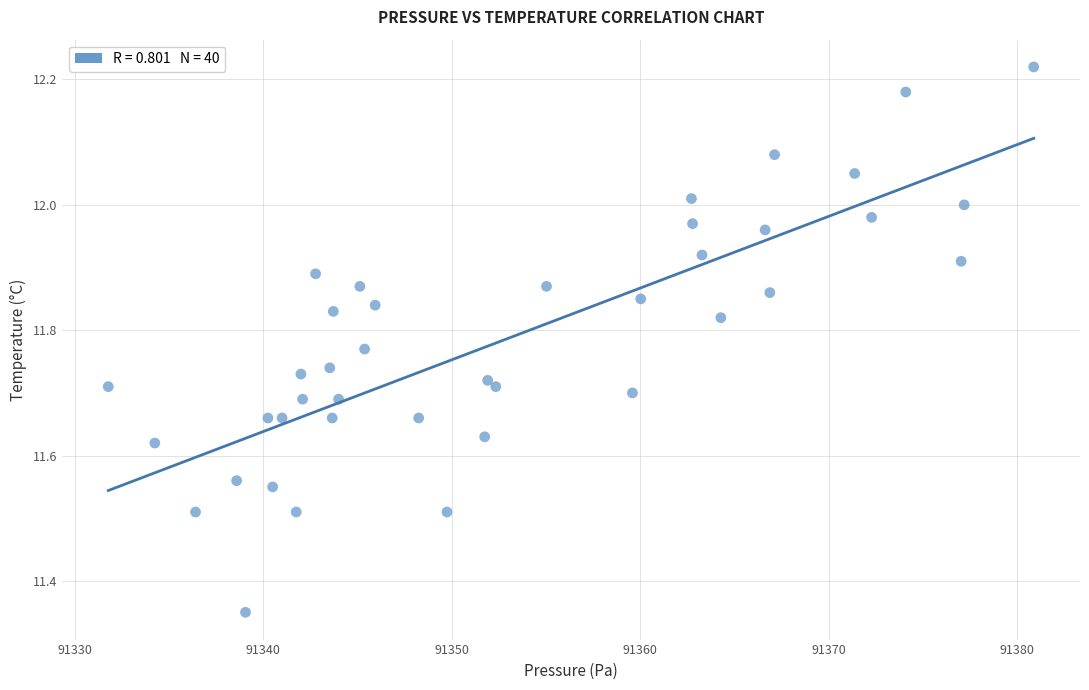

What is the range of Y values (max minus min)?

0.9